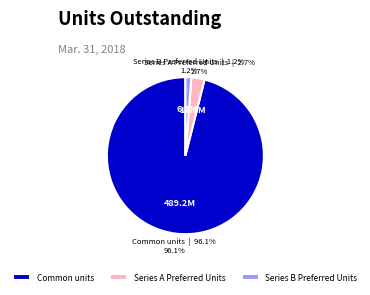

Is Series A Preferred Units the majority of the pie?

No